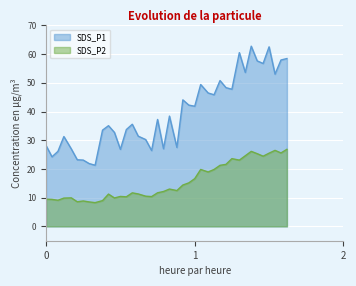

True or false: SDS_P1 and SDS_P2 cross at least once.

False